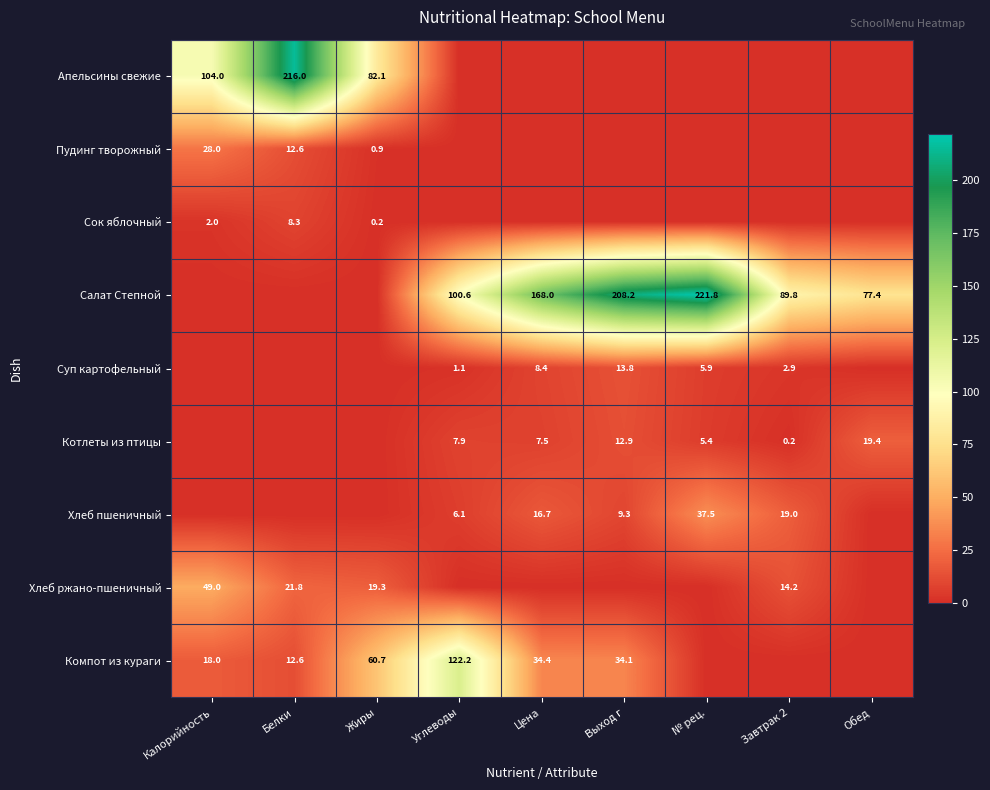

What is the sum of the Суп картофельный values at Цена and № рец.?

14.3